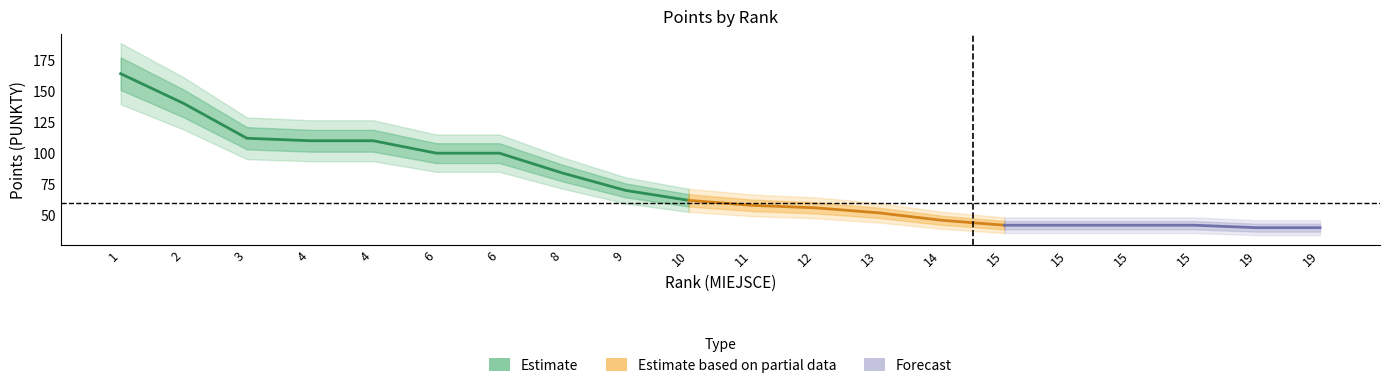

Is it true that the value at 19 is 40?

True